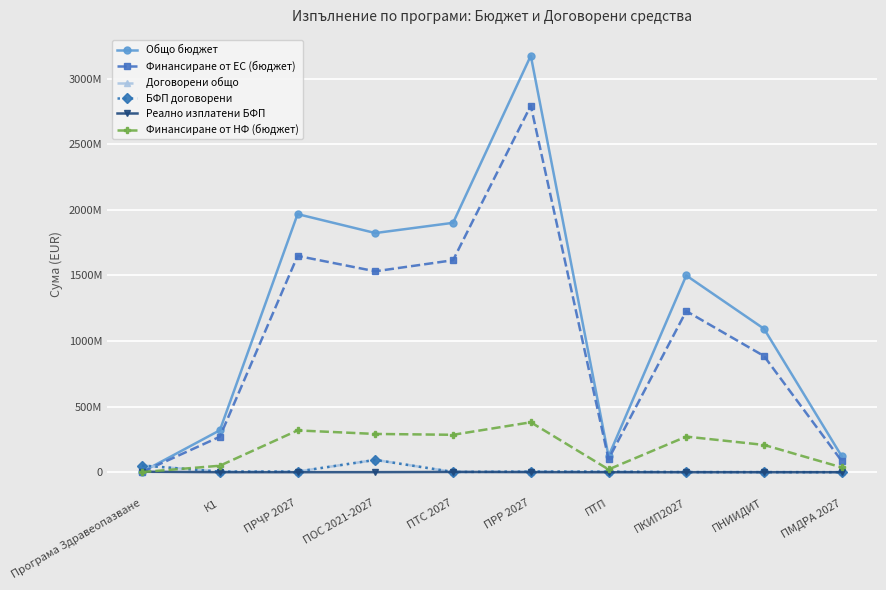

What are all the series names shown in the legend?

Общо бюджет, Финансиране от ЕС (бюджет), Договорени общо, БФП договорени, Реално изплатени БФП, Финансиране от НФ (бюджет)